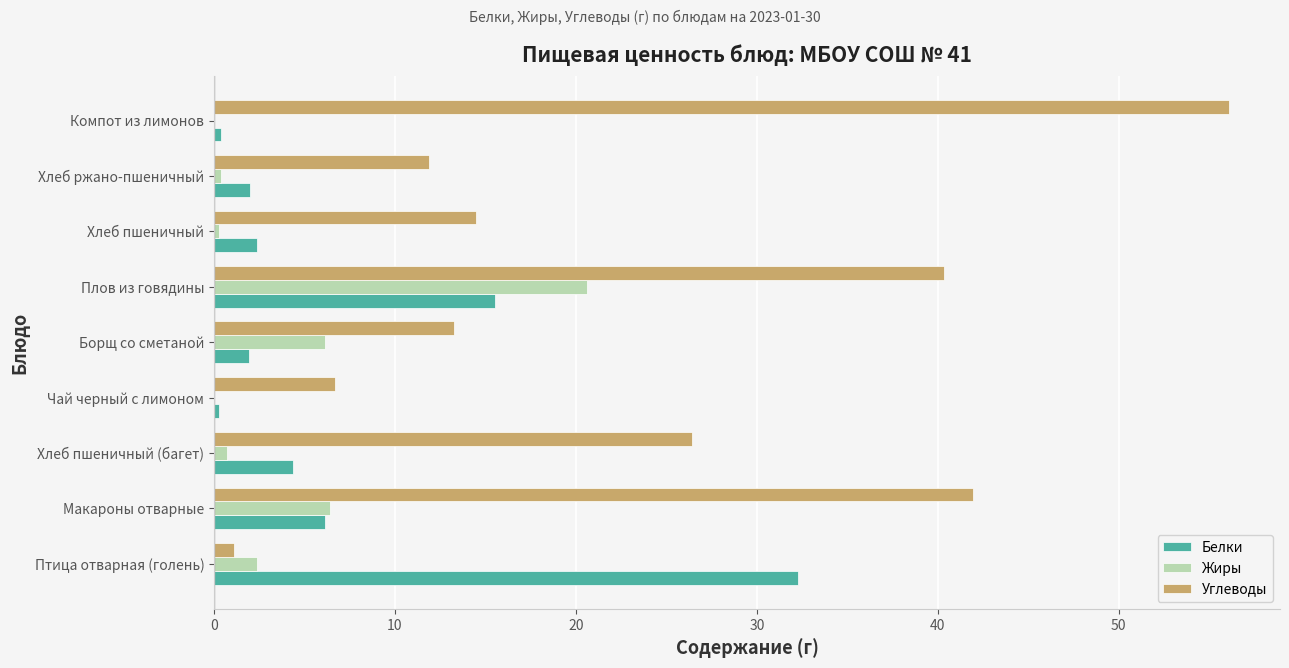

Which series has the largest total across all categories?

Углеводы